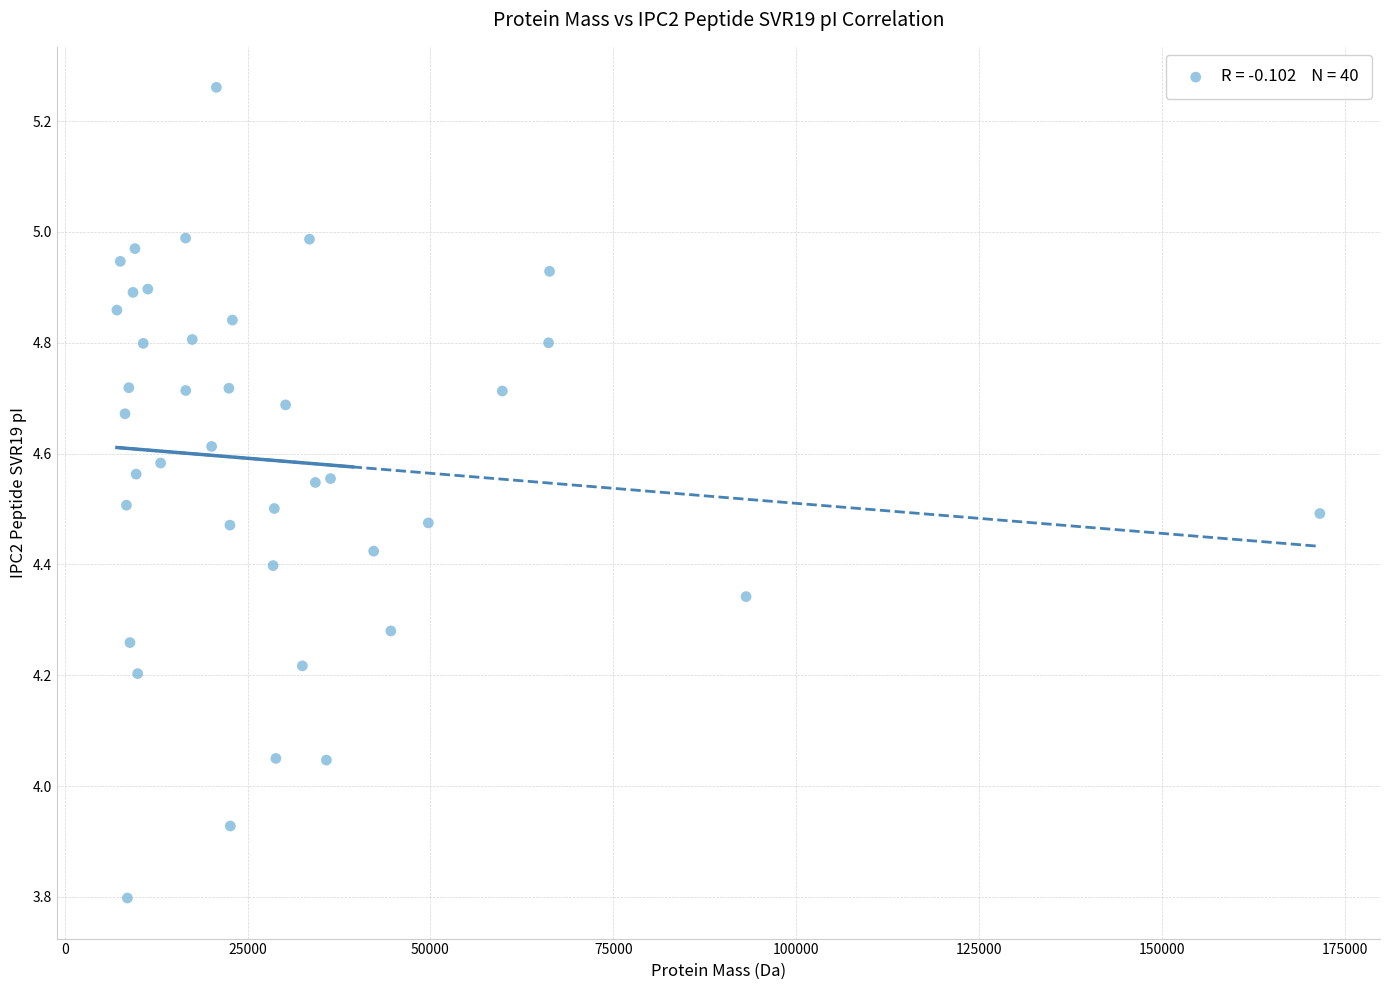

What is the range of X values (max minus min)?

164459.7